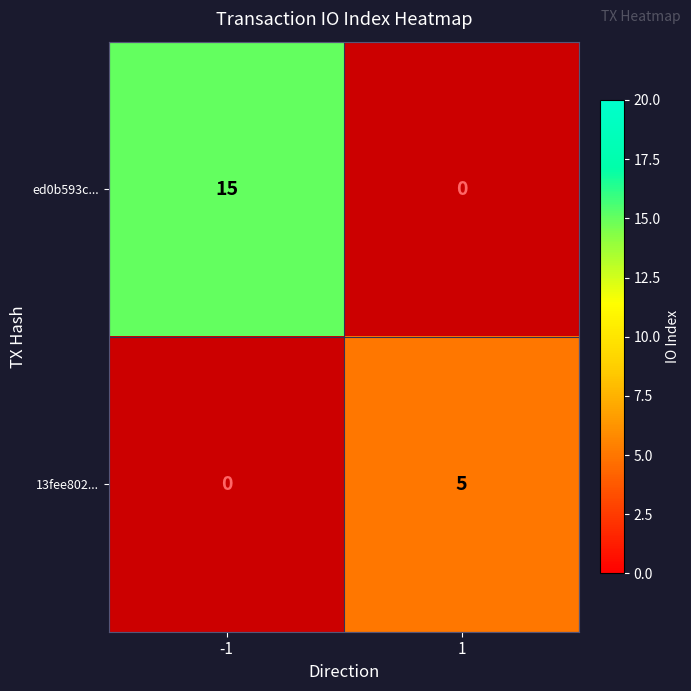

Is the value of ed0b593c... at -1 greater than the value of 13fee802... at 1?

Yes